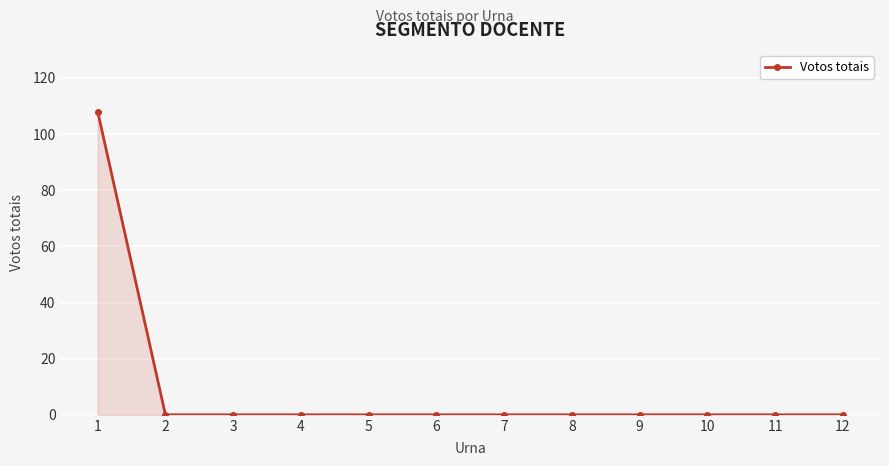

The chart shows a value of 172 at 1. True or false?

False